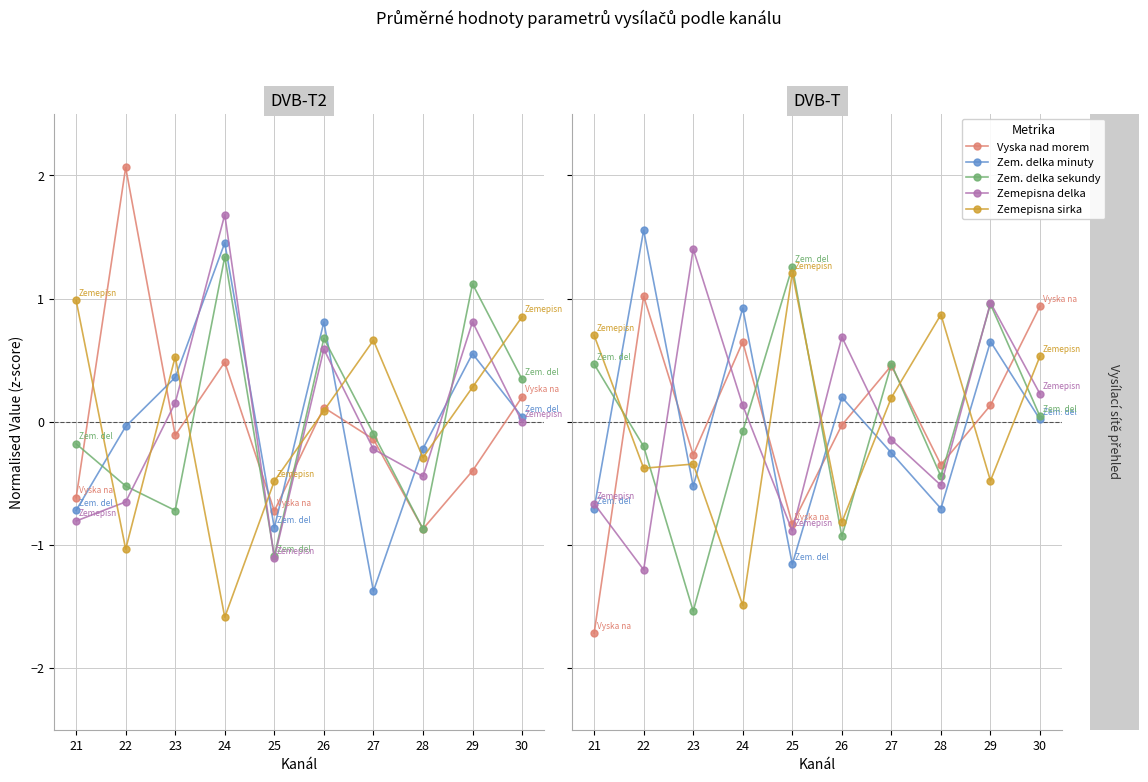

How many intersections are there between Zemepisna delka and Zemepisna sirka?

6